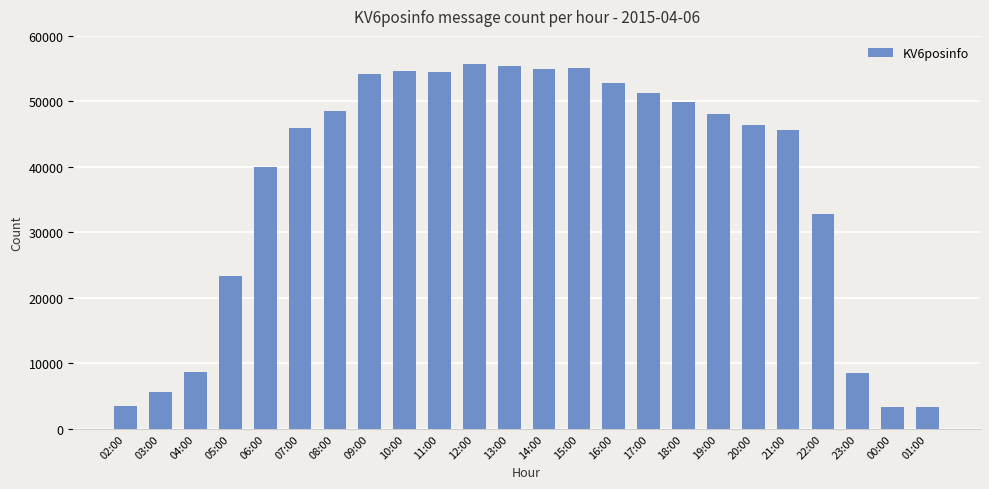

What is the change in value from 09:00 to 17:00?

-2871